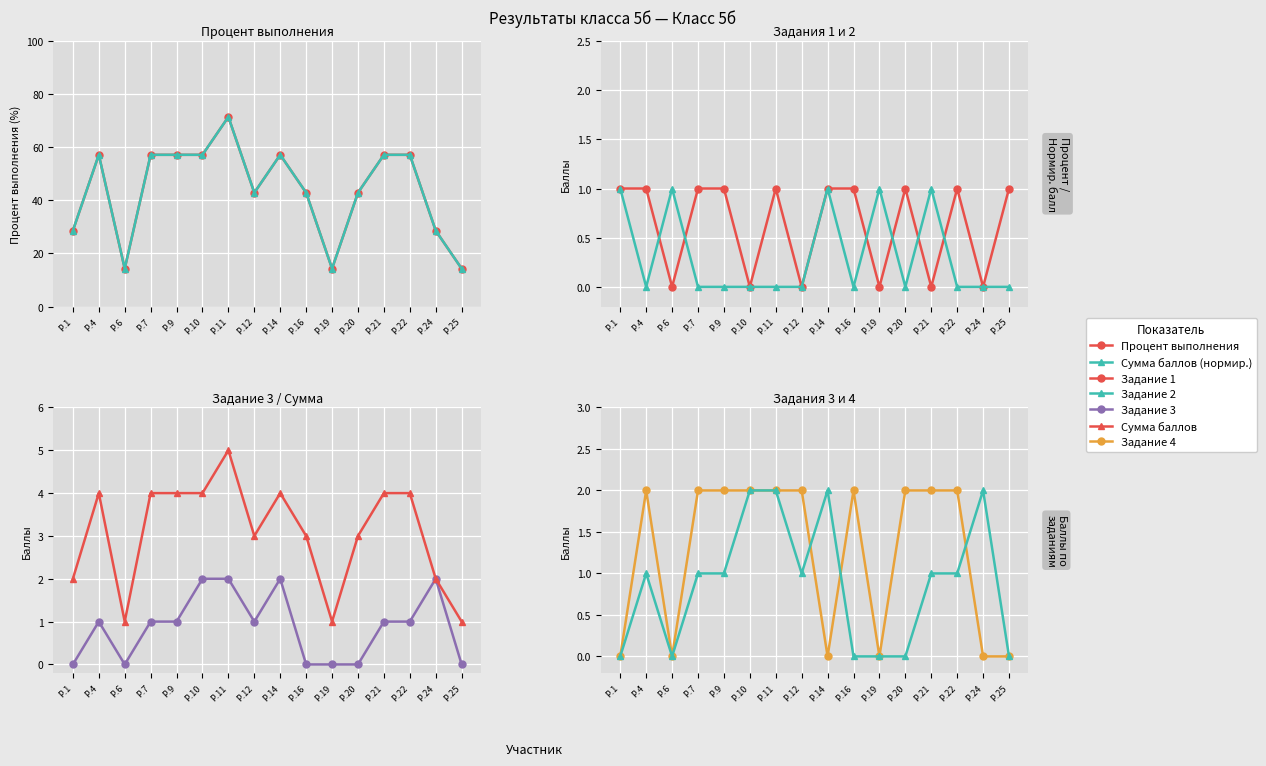

The Сумма баллов series shows 9.7 at Р.24. True or false?

False